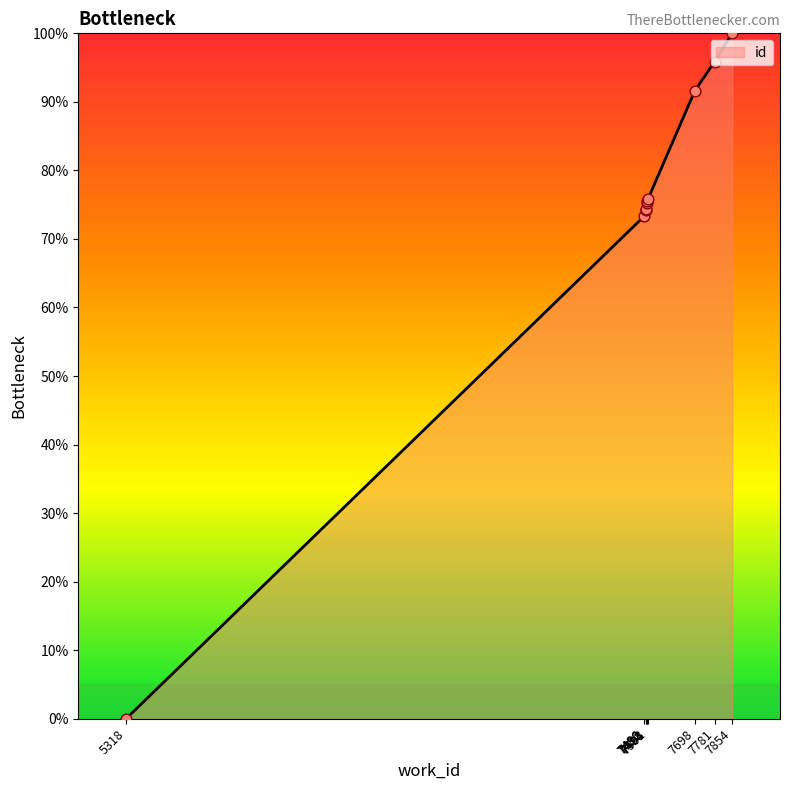

Approximately how many times larger is the value at 7501 compared to 7498?

1.0